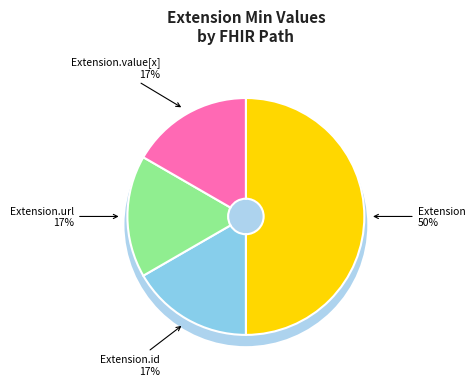

The Extension.id slice represents 6% of the pie. True or false?

False